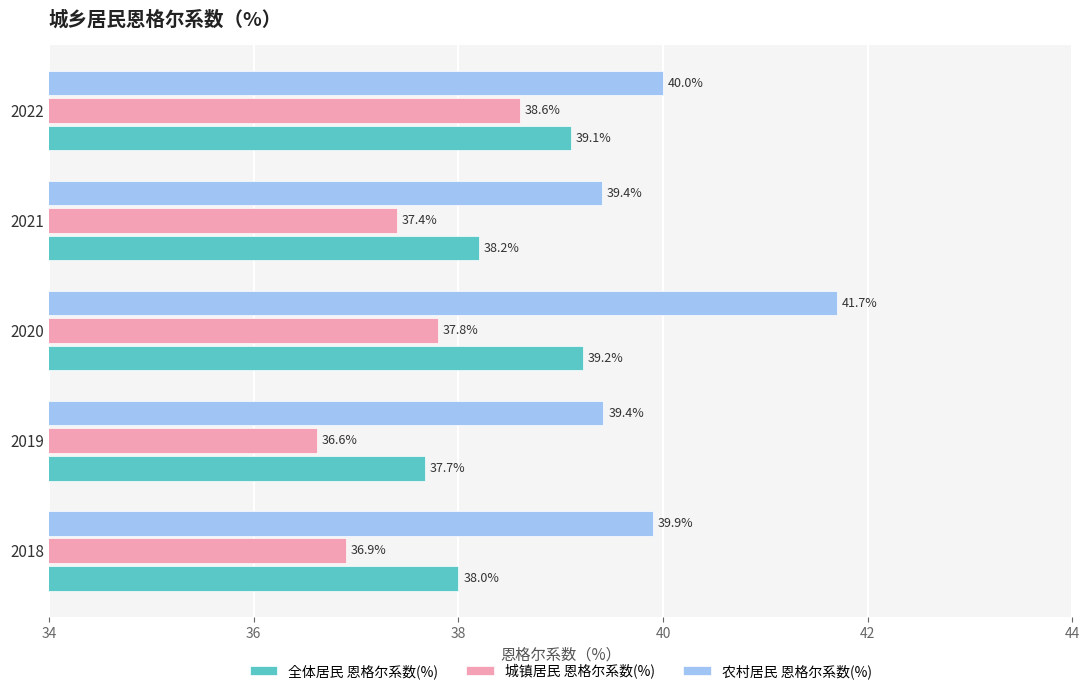

The 农村居民 恩格尔系数(%) series shows 39.4 at 2021. True or false?

True